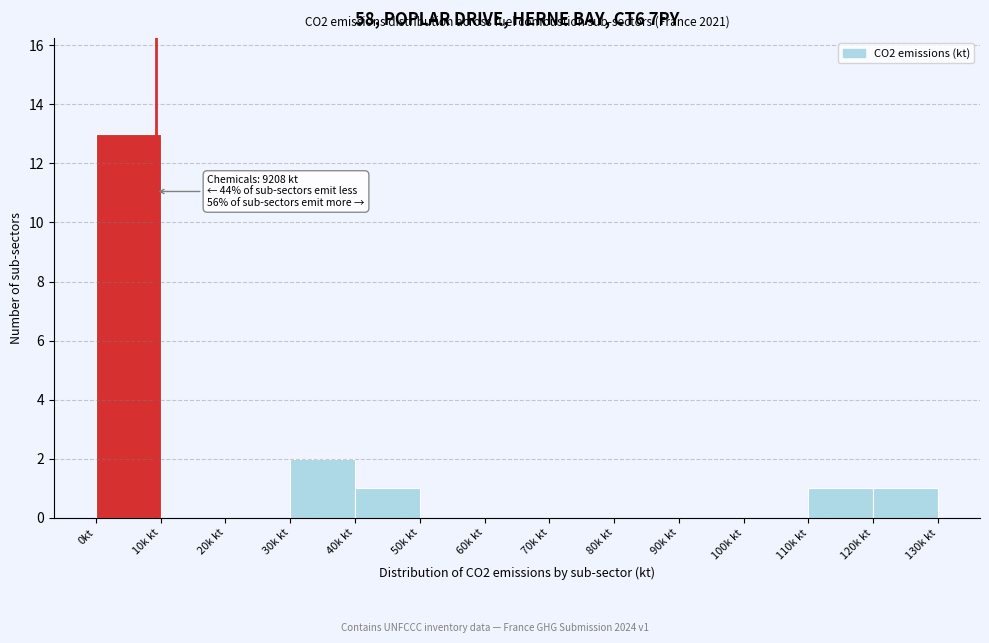

Reading left to right, transcribe all the data shown in this chart.

0kt=13	10k kt=0	20k kt=0	30k kt=2	40k kt=1	50k kt=0	60k kt=0	70k kt=0	80k kt=0	90k kt=0	100k kt=0	110k kt=1	120k kt=1